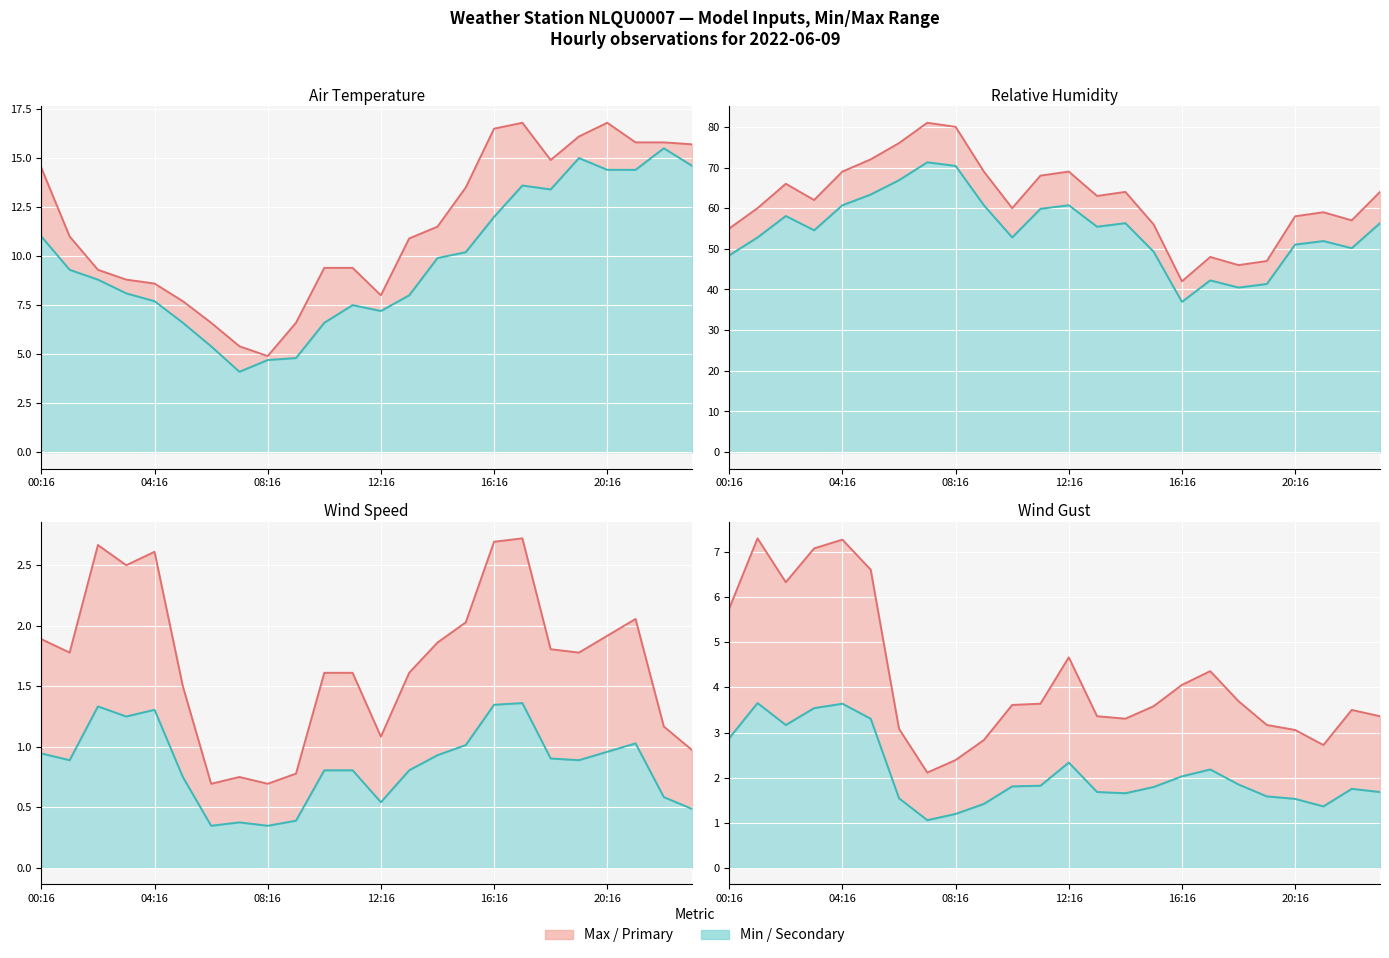

True or false: WIND_SPEED_GUST and WIND_SPEED intersect in this chart.

False